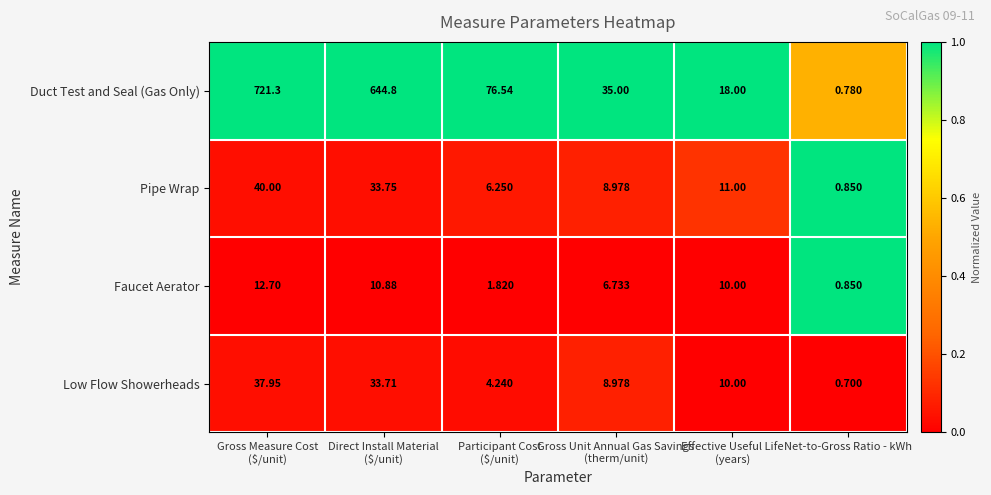

Which category has the lowest value across all series?

Net-to-Gross Ratio - kWh